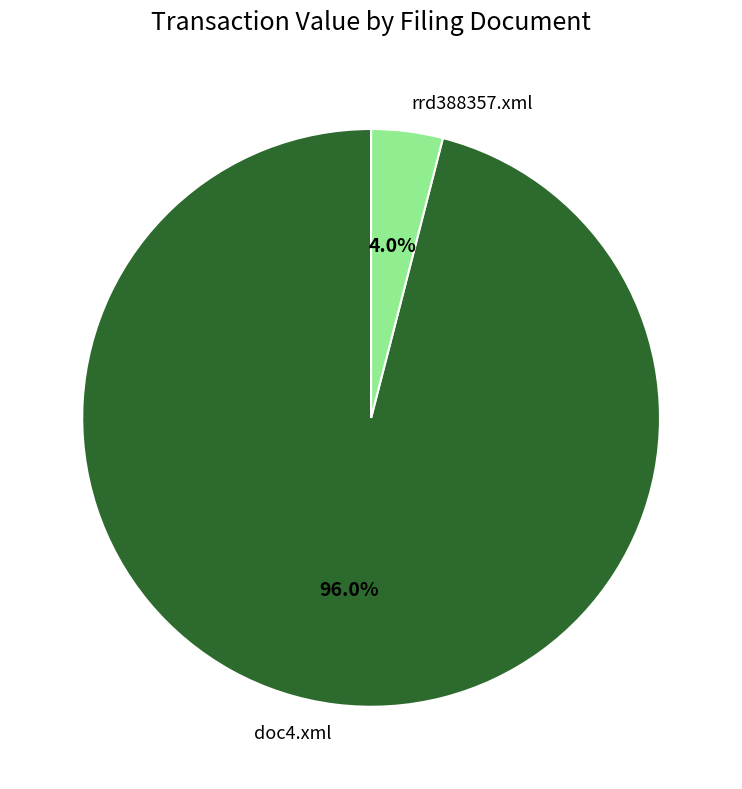

Is it true that doc4.xml is 90% of the pie?

False